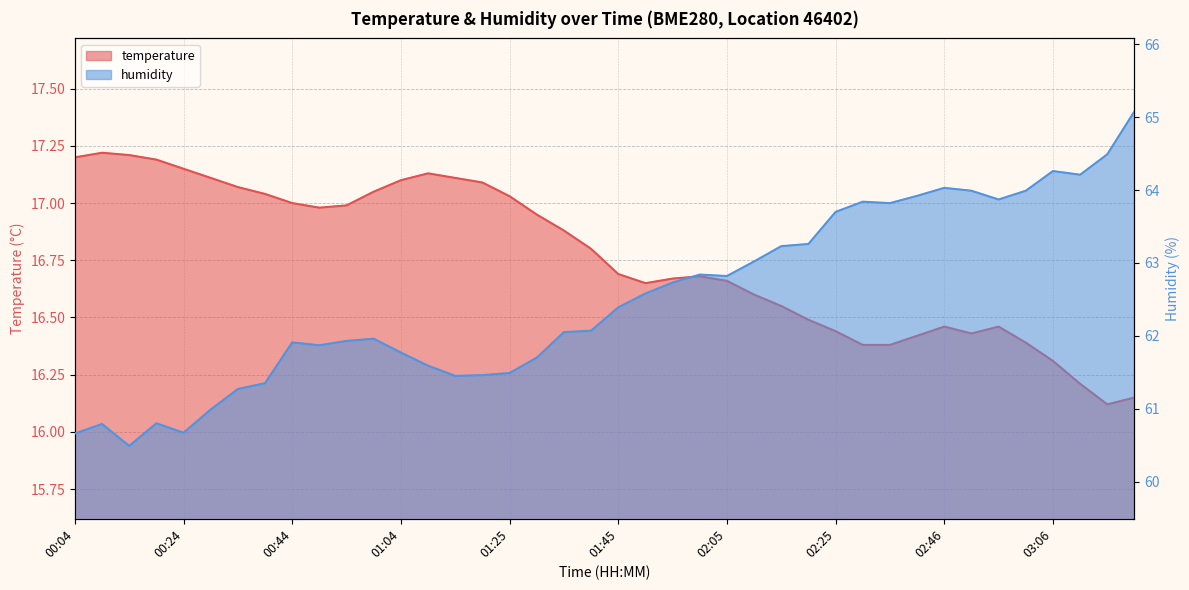

The value of temperature at 02:15 is 28.7. True or false?

False